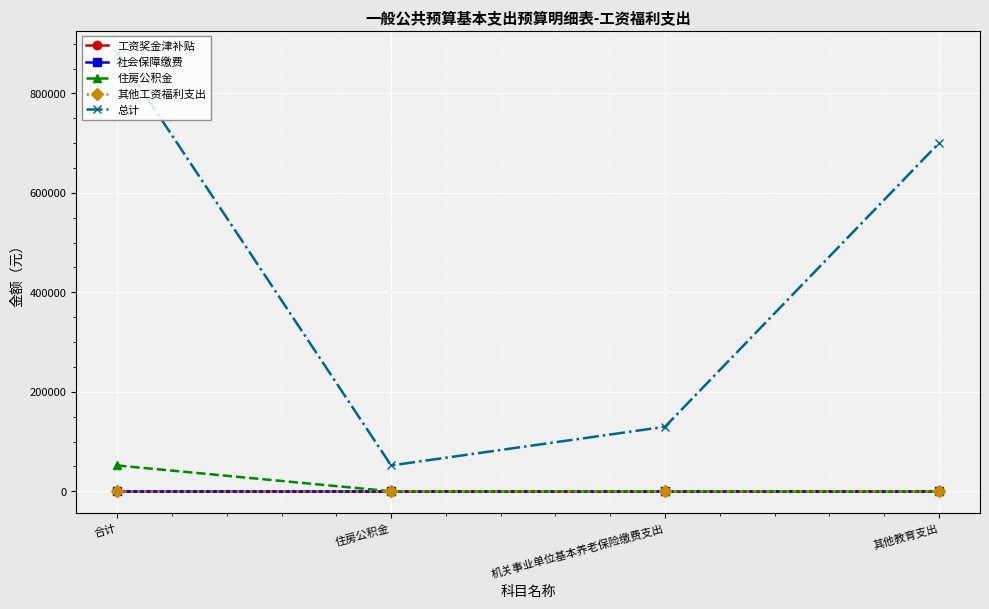

At how many categories does at least one series exceed 31060?

4